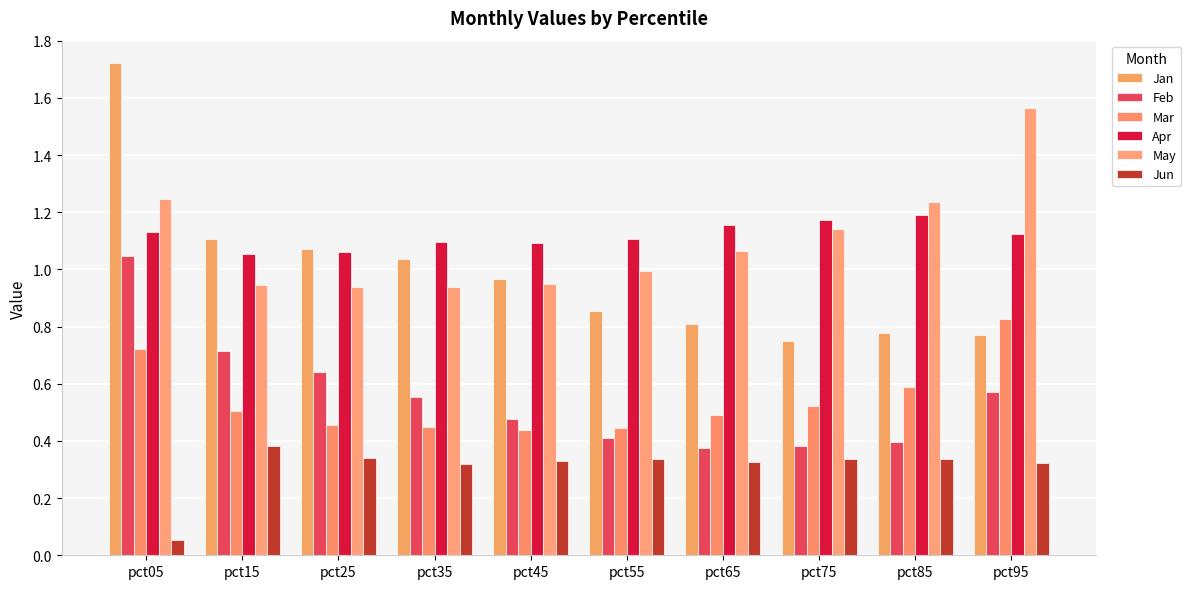

What is the average value of the May series?

1.1